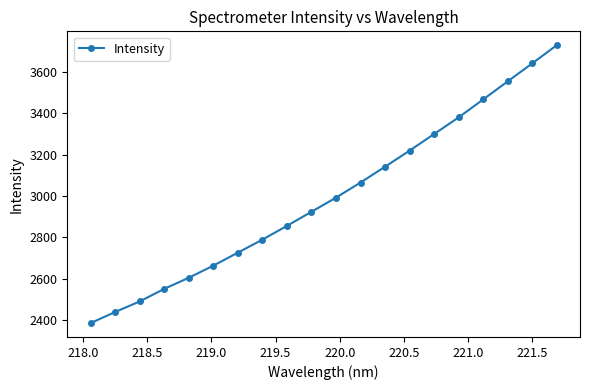

Is this an area chart (filled region under the line)?

No